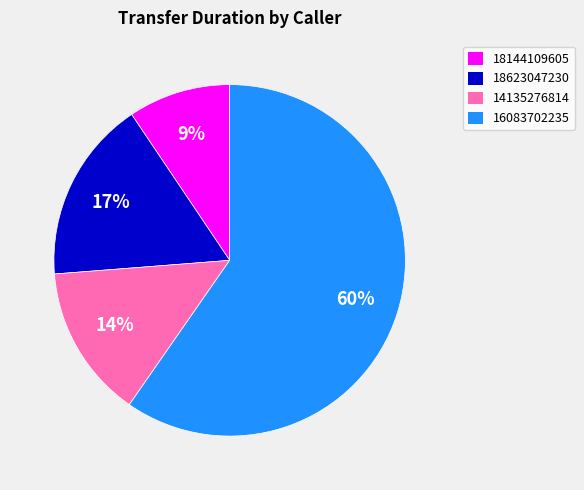

Which category has the biggest portion of the pie?

16083702235